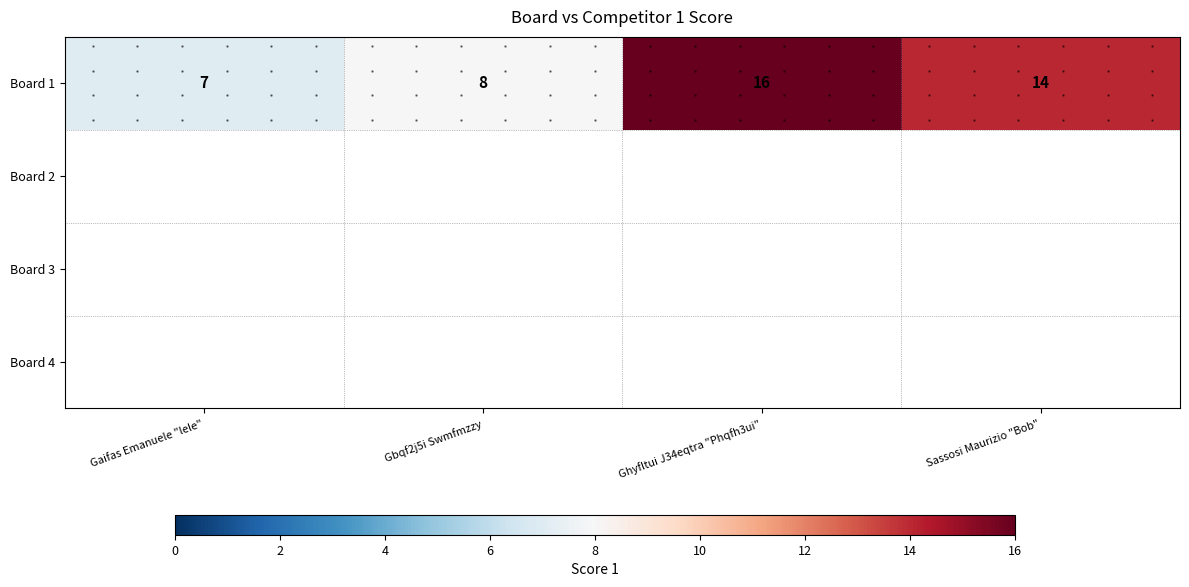

Reading right to left, list all the values displayed in this chart.

14	16	8	7